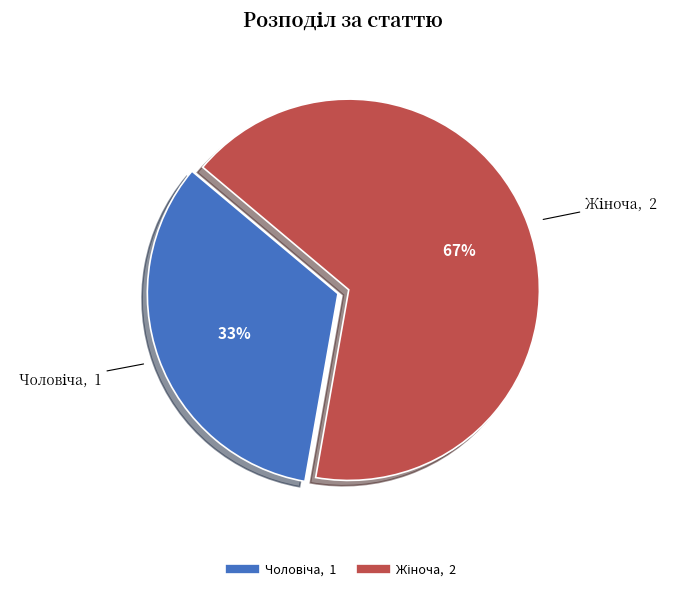

Does any single category account for the majority?

Yes